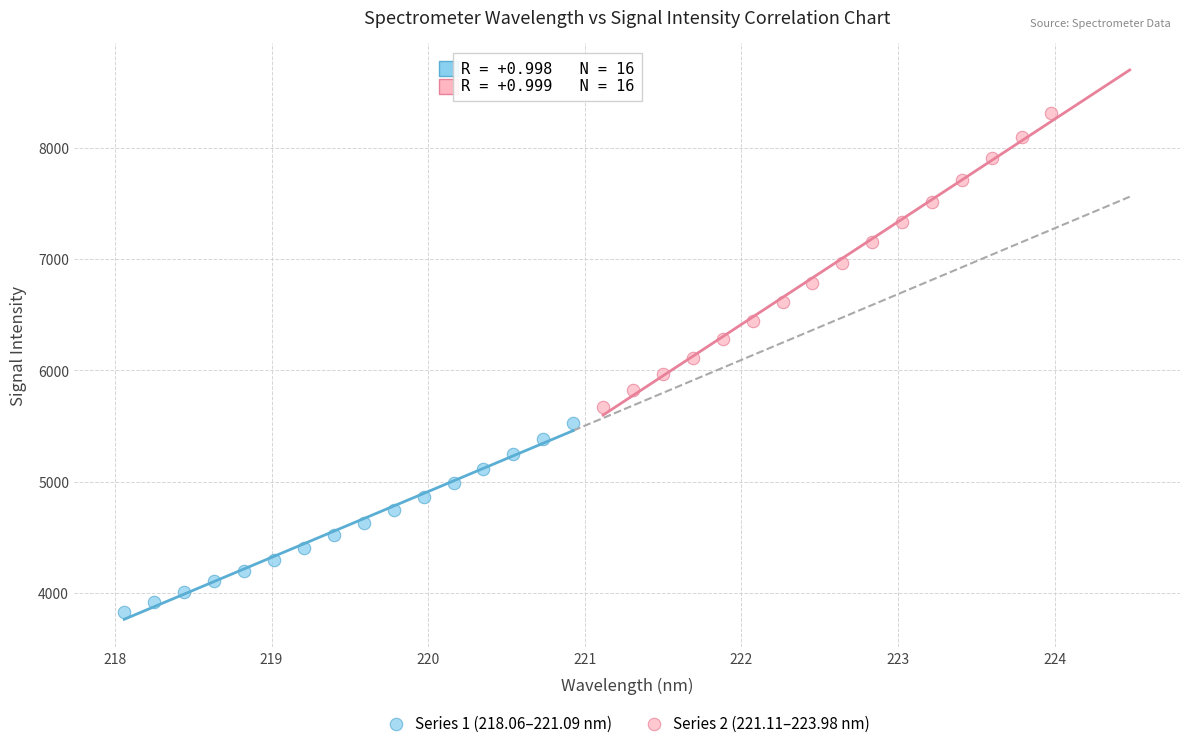

Which series reaches the minimum Y coordinate?

Series 1 (218.06–221.09 nm)